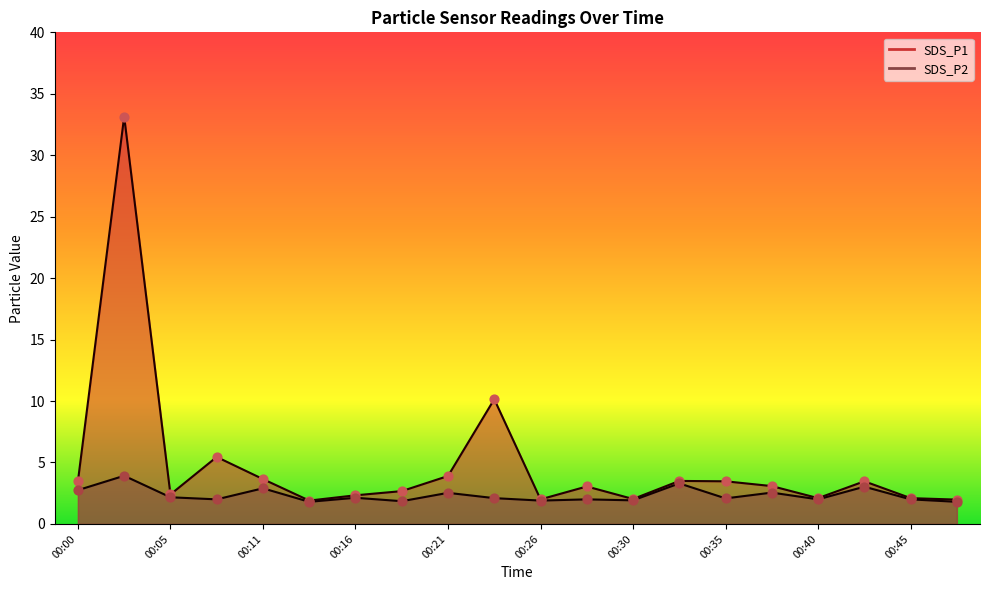

Which series contains the highest Y value?

SDS_P1